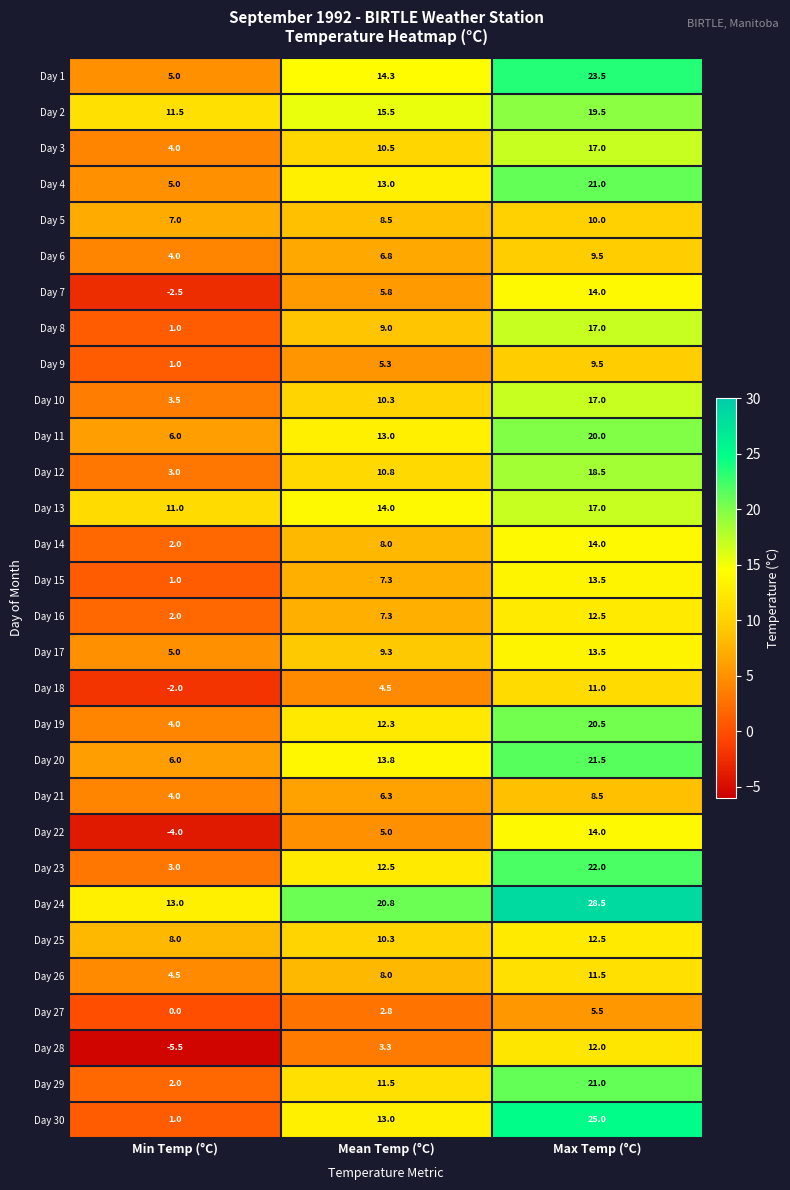

At which category does the chart reach its minimum across all series?

Min Temp (°C)